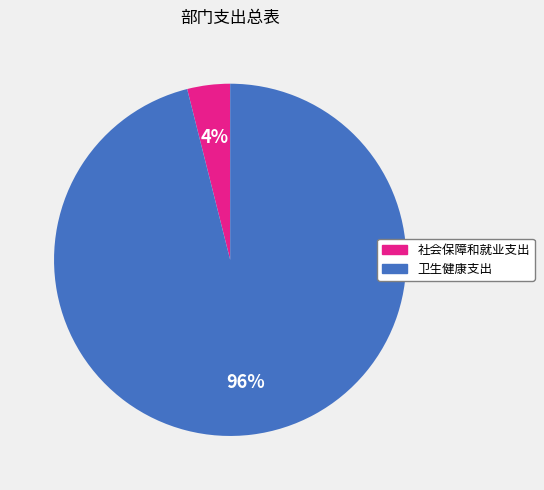

Rank the categories by value from lowest to highest.

社会保障和就业支出, 卫生健康支出